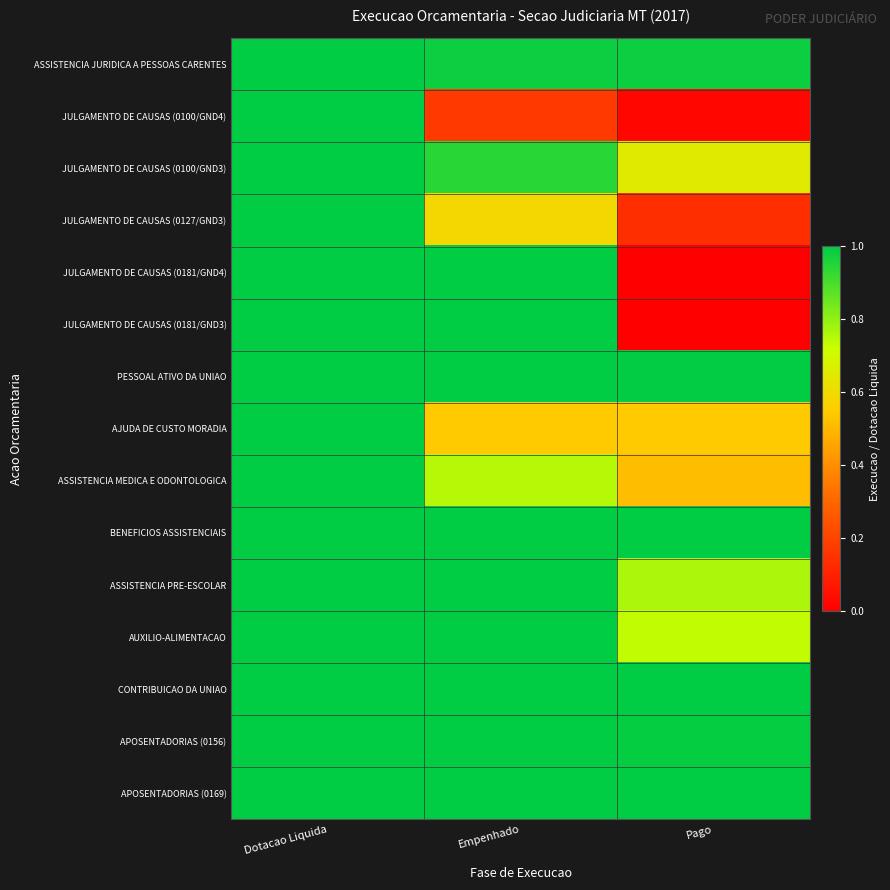

Rank the series at Empenhado from lowest to highest value.

JULGAMENTO DE CAUSAS (0100/GND4), AJUDA DE CUSTO MORADIA, JULGAMENTO DE CAUSAS (0127/GND3), ASSISTENCIA MEDICA E ODONTOLOGICA, JULGAMENTO DE CAUSAS (0100/GND3), ASSISTENCIA JURIDICA A PESSOAS CARENTES, JULGAMENTO DE CAUSAS (0181/GND3), PESSOAL ATIVO DA UNIAO, JULGAMENTO DE CAUSAS (0181/GND4), BENEFICIOS ASSISTENCIAIS, ASSISTENCIA PRE-ESCOLAR, AUXILIO-ALIMENTACAO, CONTRIBUICAO DA UNIAO, APOSENTADORIAS (0156), APOSENTADORIAS (0169)